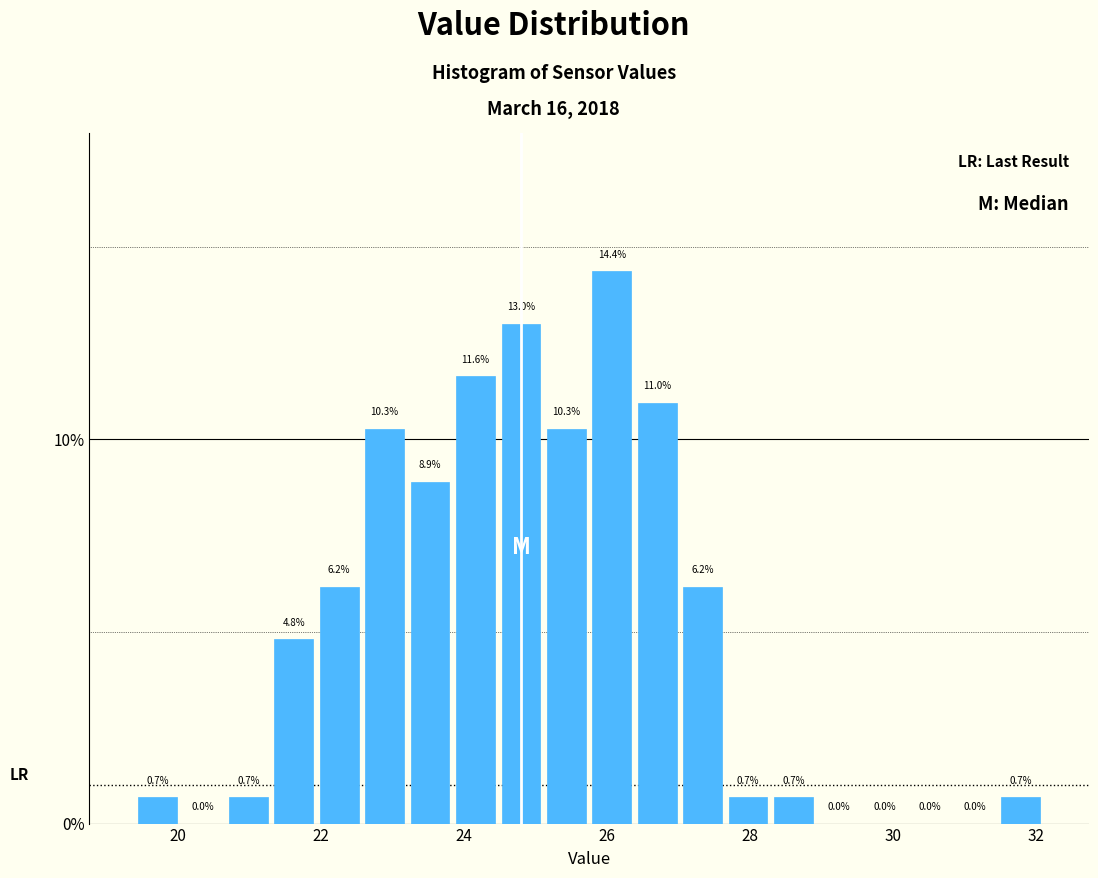

Around what value on the x-axis is the tallest bar? Give the approximate position of its centre, as read against the axis.

26.0